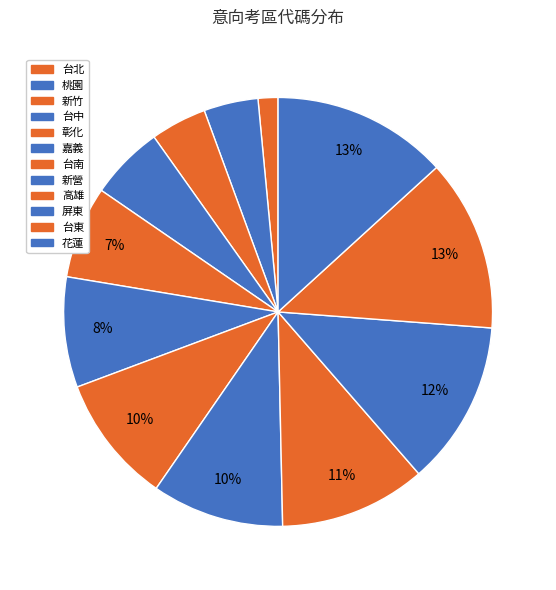

What percentage is NOT represented by 花蓮?

86.8%